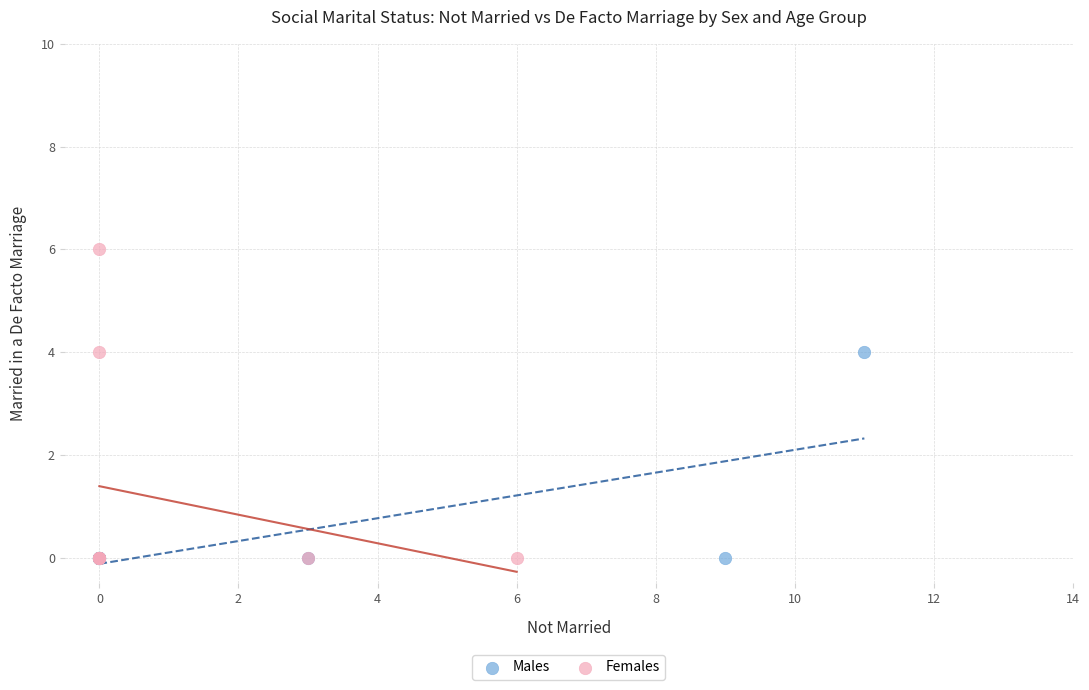

Which series has the widest spread of Y values?

Females